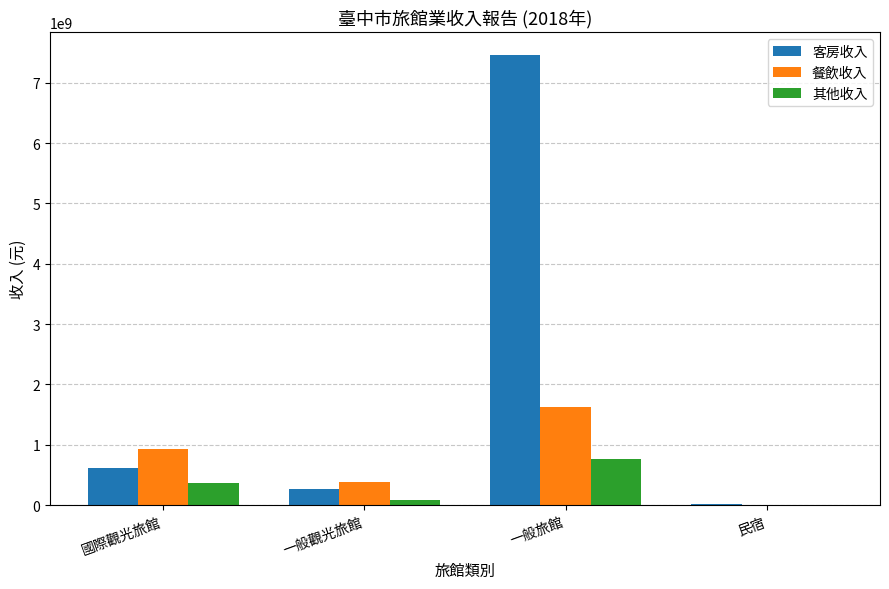

What is the spread (max minus min) of values at 一般觀光旅館?

289411696